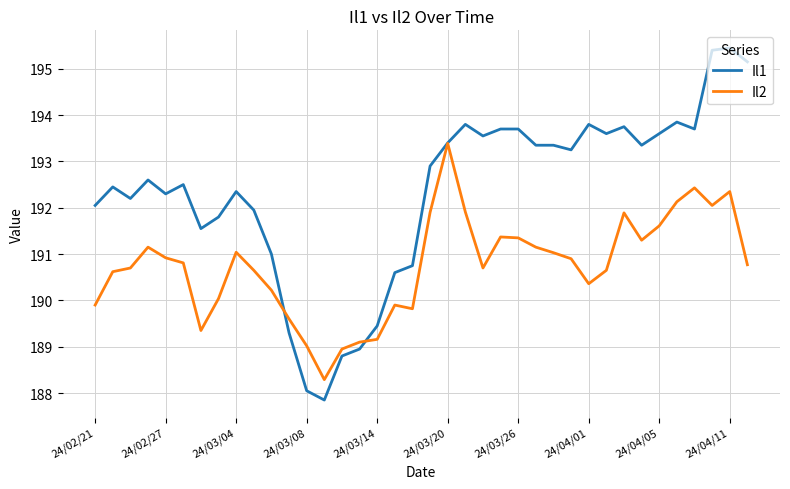

List the series in order of their overall mean, highest first.

Il1, Il2